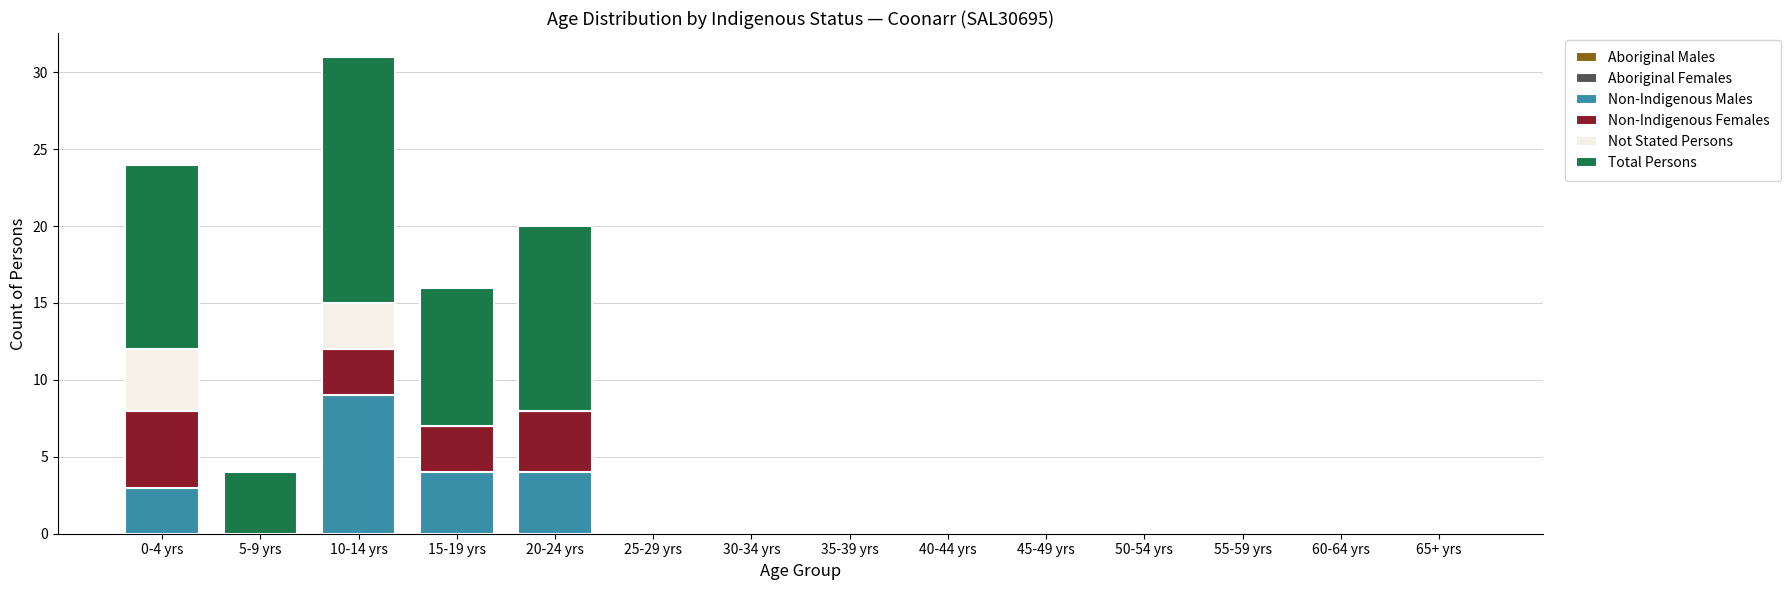

Which category has the highest value in the Non-Indigenous Males series?

10-14 yrs